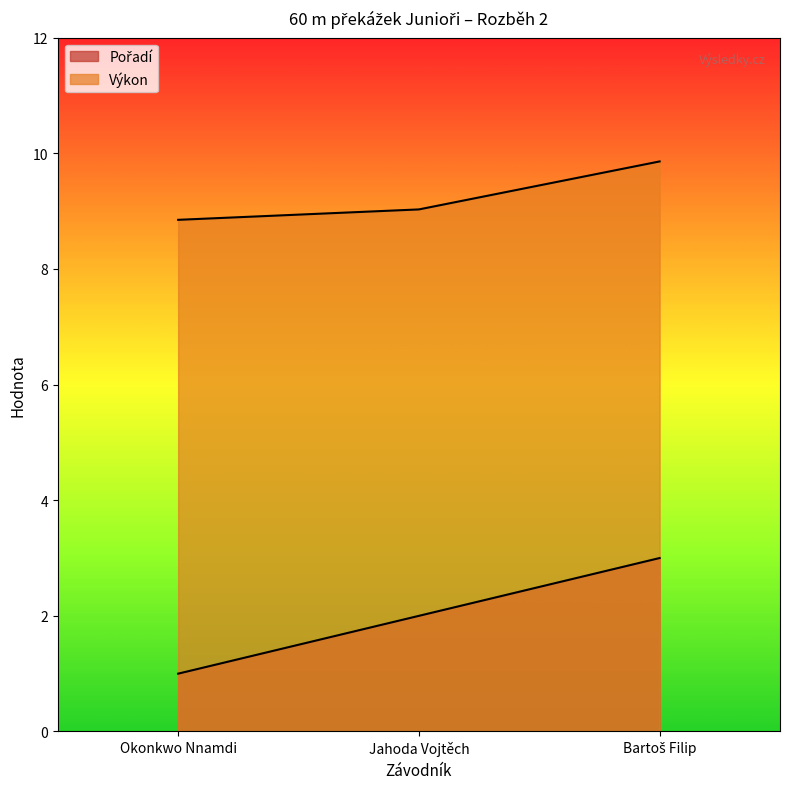

At how many categories does at least one series exceed 9?

2